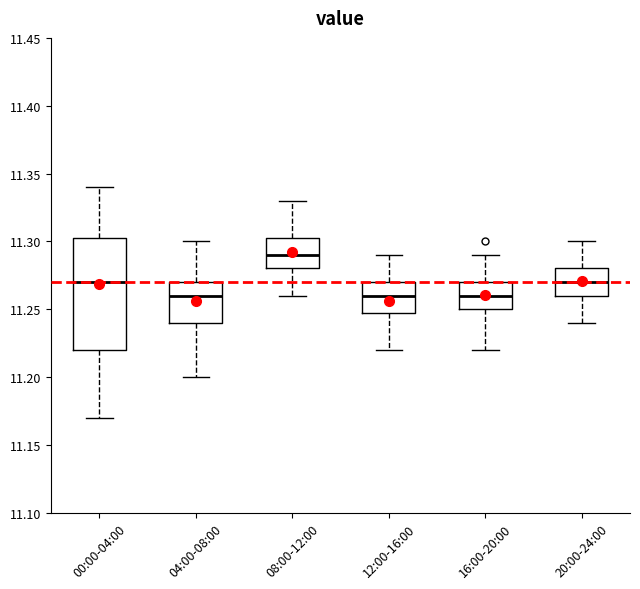

Which box is the tallest, from its lower edge to its upper edge?

00:00-04:00